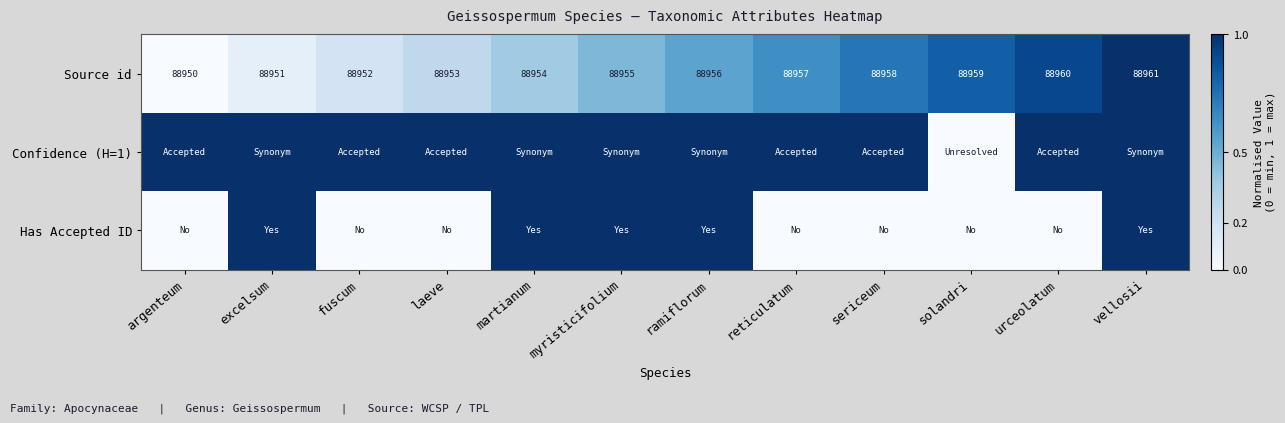

Where is Source id nearest to the value 88955?

myristicifolium